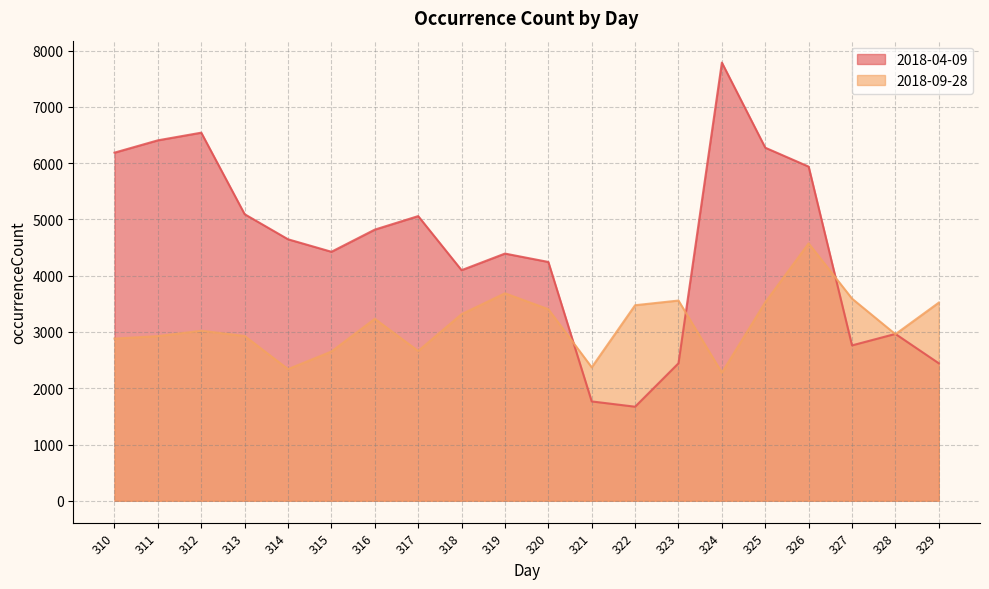

How many data points does each series have?

20